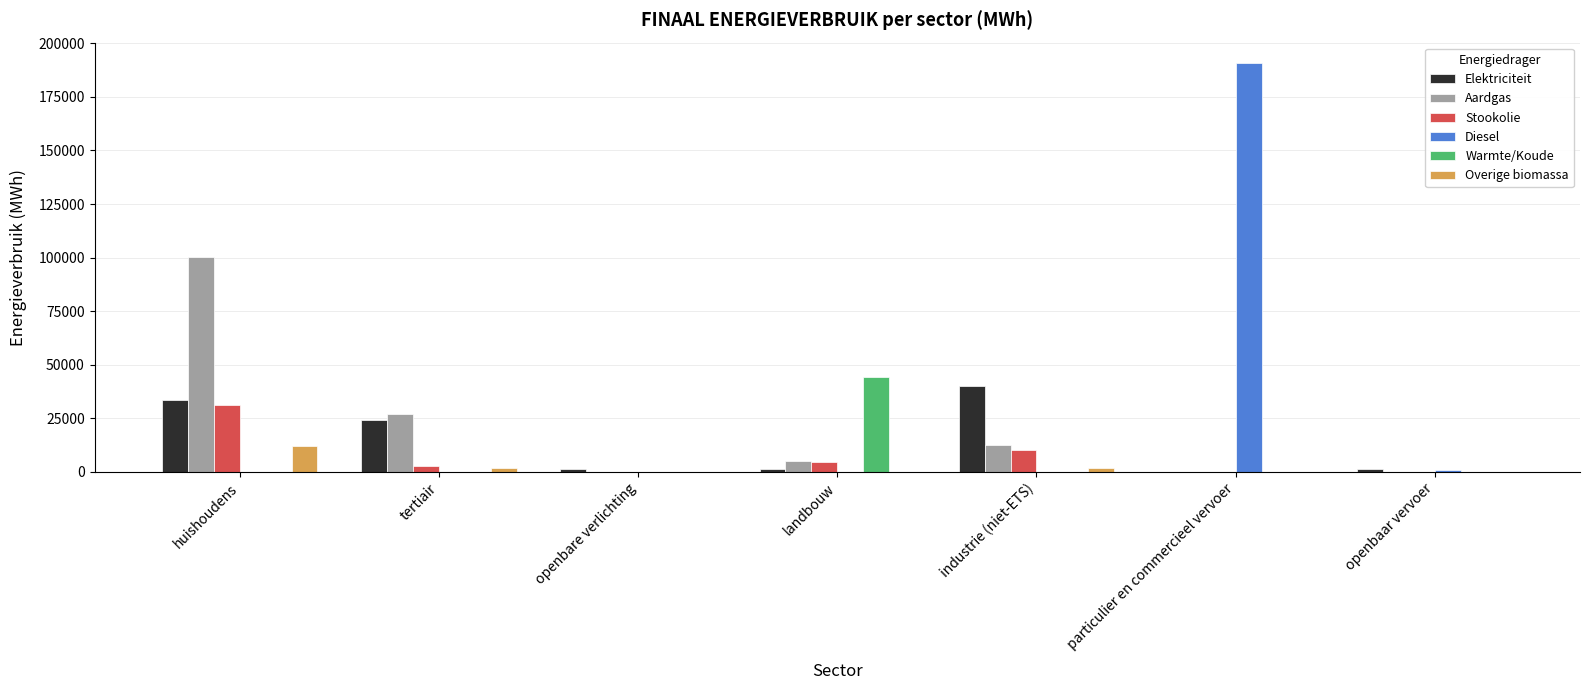

How many series are shown in this chart?

6